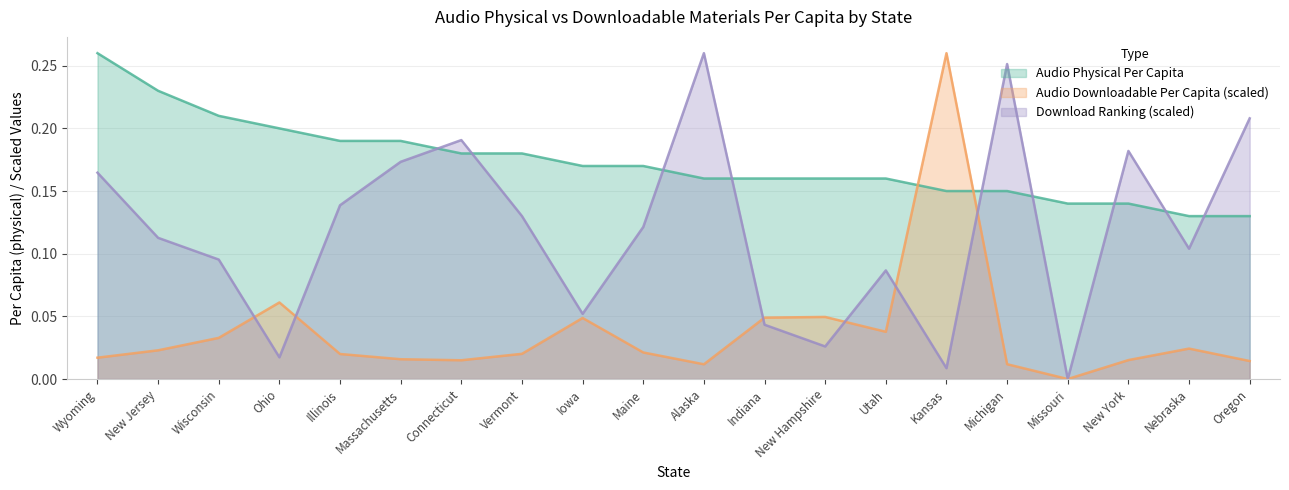

What is the label of the 2nd point from the left?

New Jersey